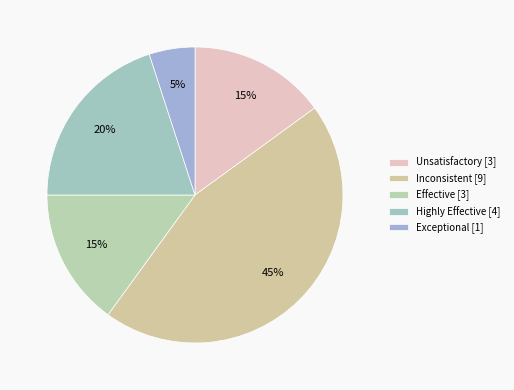

To the nearest percent, what is the average slice percentage?

20%